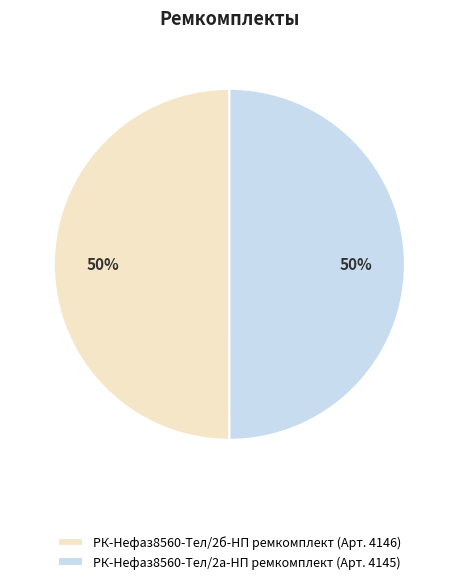

Is it true that РК-Нефаз8560-Тел/2а-НП ремкомплект is 57% of the pie?

False